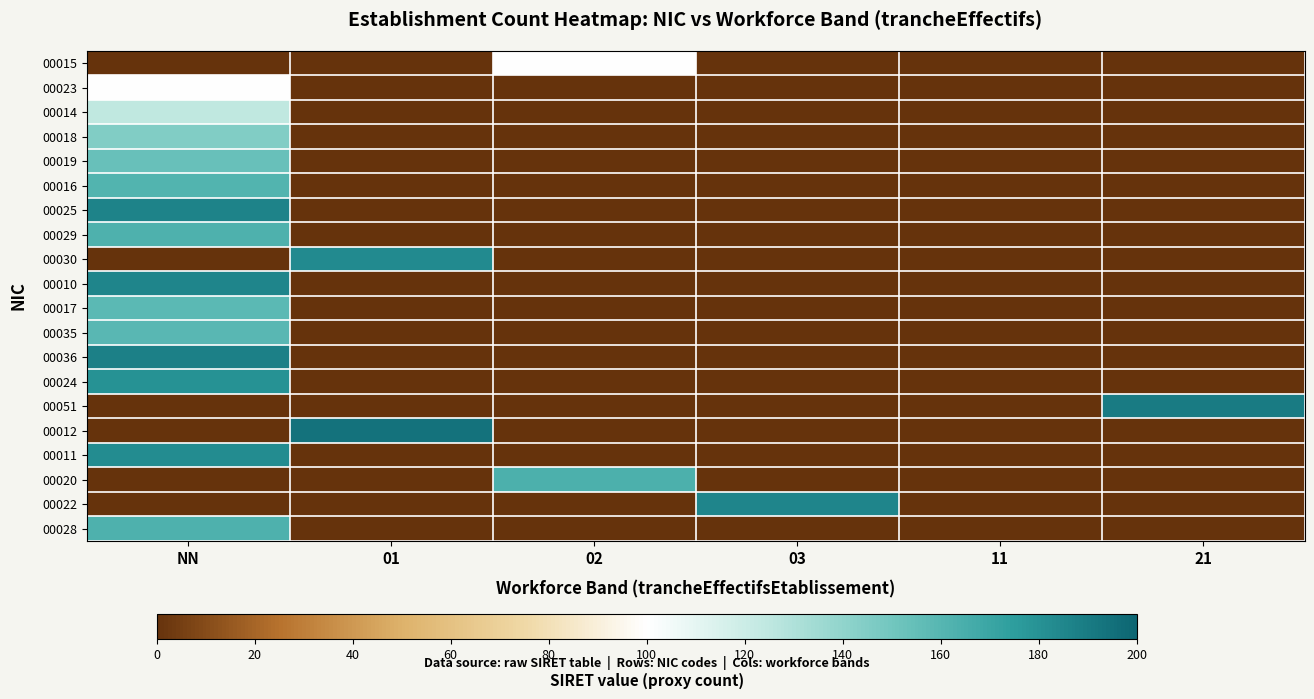

Reading right to left, transcribe all the data shown in this chart.

00015: 21=0.0	11=0.0	03=0.0	02=100.7	01=0.0	NN=0.0
00023: 21=0.0	11=0.0	03=0.0	02=0.0	01=0.0	NN=100.7
00014: 21=0.0	11=0.0	03=0.0	02=0.0	01=0.0	NN=124.5
00018: 21=0.0	11=0.0	03=0.0	02=0.0	01=0.0	NN=144.8
00019: 21=0.0	11=0.0	03=0.0	02=0.0	01=0.0	NN=153.8
00016: 21=0.0	11=0.0	03=0.0	02=0.0	01=0.0	NN=161.3
00025: 21=0.0	11=0.0	03=0.0	02=0.0	01=0.0	NN=186.7
00029: 21=0.0	11=0.0	03=0.0	02=0.0	01=0.0	NN=162.9
00030: 21=0.0	11=0.0	03=0.0	02=0.0	01=182.9	NN=0.0
00010: 21=0.0	11=0.0	03=0.0	02=0.0	01=0.0	NN=185.8
00017: 21=0.0	11=0.0	03=0.0	02=0.0	01=0.0	NN=158.1
00035: 21=0.0	11=0.0	03=0.0	02=0.0	01=0.0	NN=158.6
00036: 21=0.0	11=0.0	03=0.0	02=0.0	01=0.0	NN=187.8
00024: 21=0.0	11=0.0	03=0.0	02=0.0	01=0.0	NN=180.4
00051: 21=190.3	11=0.0	03=0.0	02=0.0	01=0.0	NN=0.0
00012: 21=0.0	11=0.0	03=0.0	02=0.0	01=194.1	NN=0.0
00011: 21=0.0	11=0.0	03=0.0	02=0.0	01=0.0	NN=182.4
00020: 21=0.0	11=0.0	03=0.0	02=163.4	01=0.0	NN=0.0
00022: 21=0.0	11=0.0	03=185.8	02=0.0	01=0.0	NN=0.0
00028: 21=0.0	11=0.0	03=0.0	02=0.0	01=0.0	NN=163.0